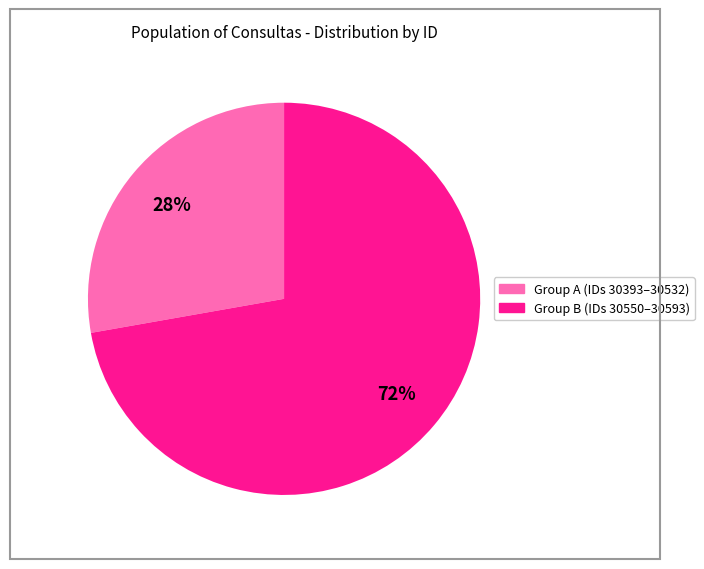

To the nearest percent, what is the difference between the largest and smallest slice percentages?

44%